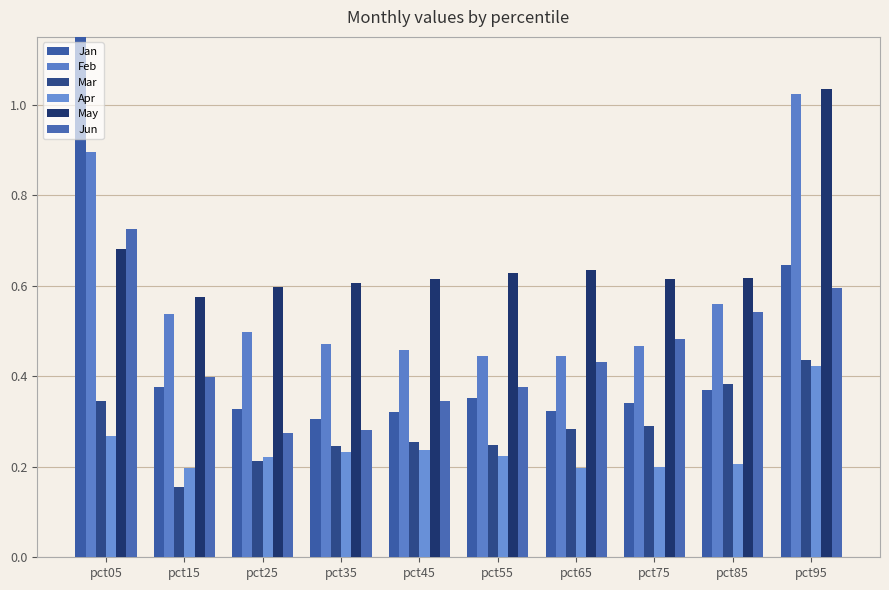

What are all the series names shown in the legend?

Jan, Feb, Mar, Apr, May, Jun